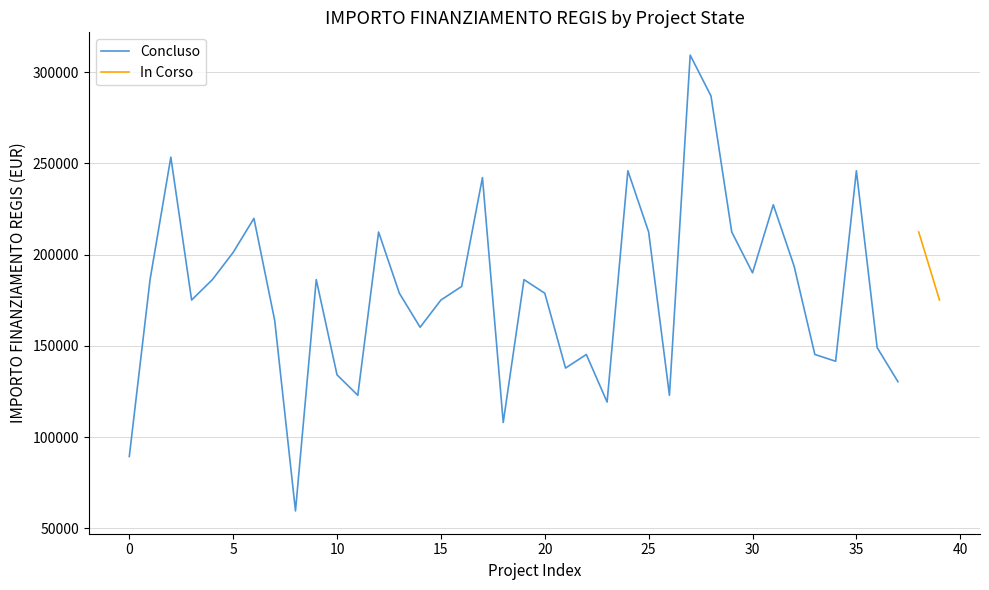

What is the value of the 15th point from the left?

160210.1